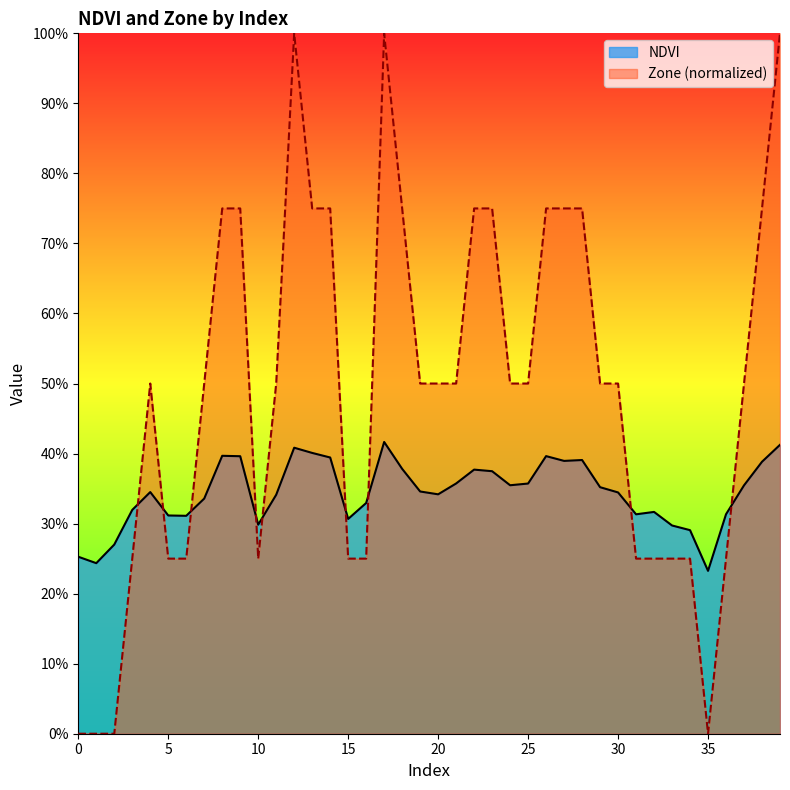

What value does the Zone series have at 6?

0.2